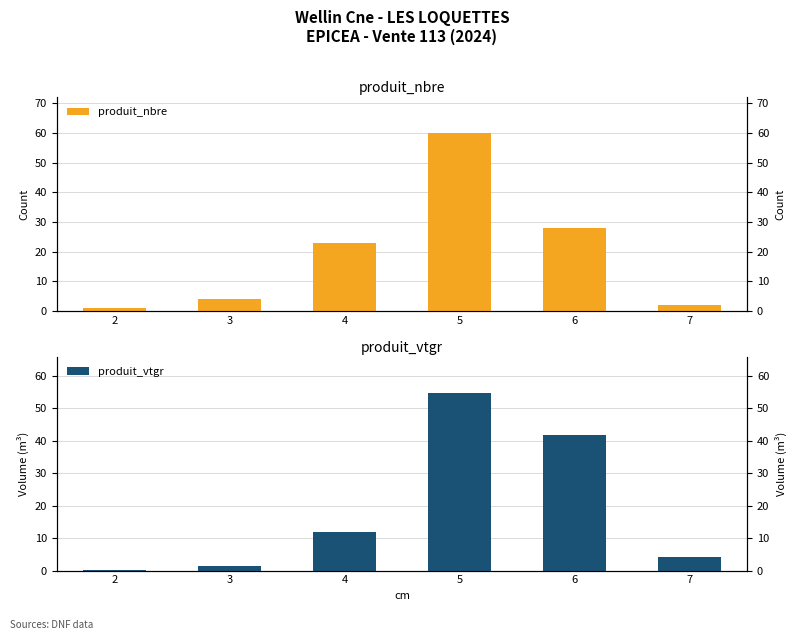

Rank the series by their maximum value, from highest to lowest.

produit_nbre, produit_vtgr